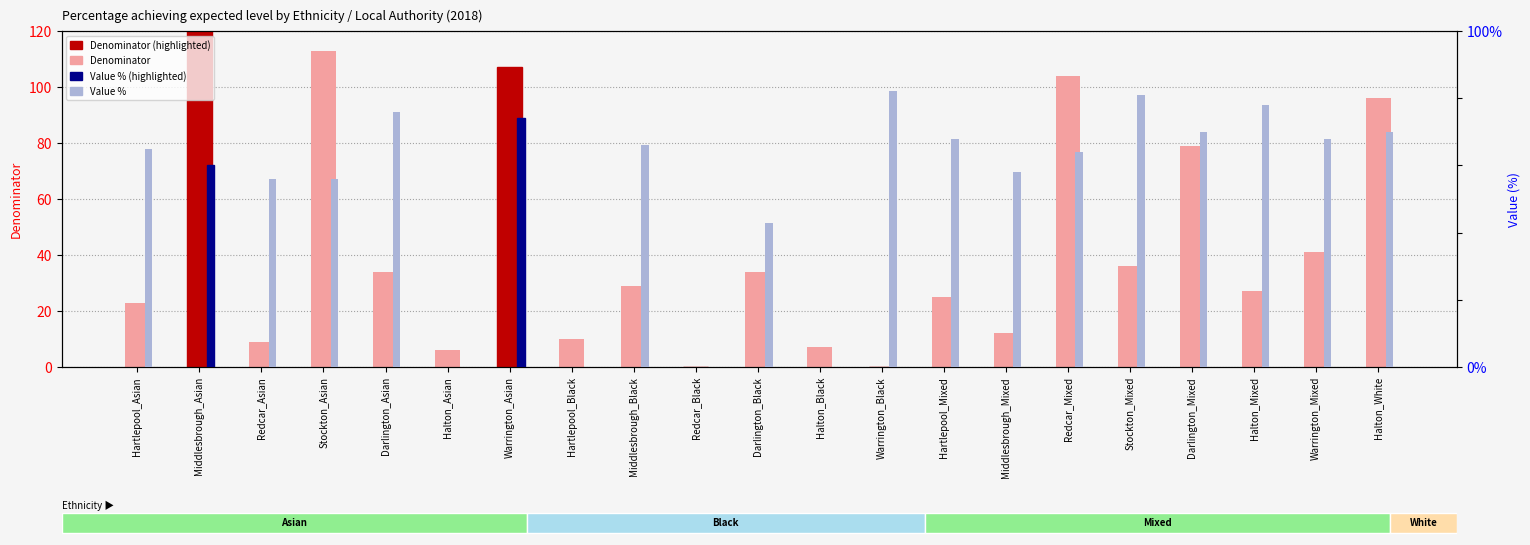

Reading left to right, what are all the values shown in this chart?

Denominator: Hartlepool_Asian=23	Middlesbrough_Asian=210	Redcar_Asian=9	Stockton_Asian=113	Darlington_Asian=34	Halton_Asian=6	Warrington_Asian=107	Hartlepool_Black=10	Middlesbrough_Black=29	Redcar_Black=0	Darlington_Black=34	Halton_Black=7	Warrington_Black=0	Hartlepool_Mixed=25	Middlesbrough_Mixed=12	Redcar_Mixed=104	Stockton_Mixed=36	Darlington_Mixed=79	Halton_Mixed=27	Warrington_Mixed=41	Halton_White=96
Value (%): Hartlepool_Asian=65	Middlesbrough_Asian=60	Redcar_Asian=56	Stockton_Asian=56	Darlington_Asian=76	Halton_Asian=0	Warrington_Asian=74	Hartlepool_Black=0	Middlesbrough_Black=66	Redcar_Black=0	Darlington_Black=43	Halton_Black=0	Warrington_Black=82	Hartlepool_Mixed=68	Middlesbrough_Mixed=58	Redcar_Mixed=64	Stockton_Mixed=81	Darlington_Mixed=70	Halton_Mixed=78	Warrington_Mixed=68	Halton_White=70